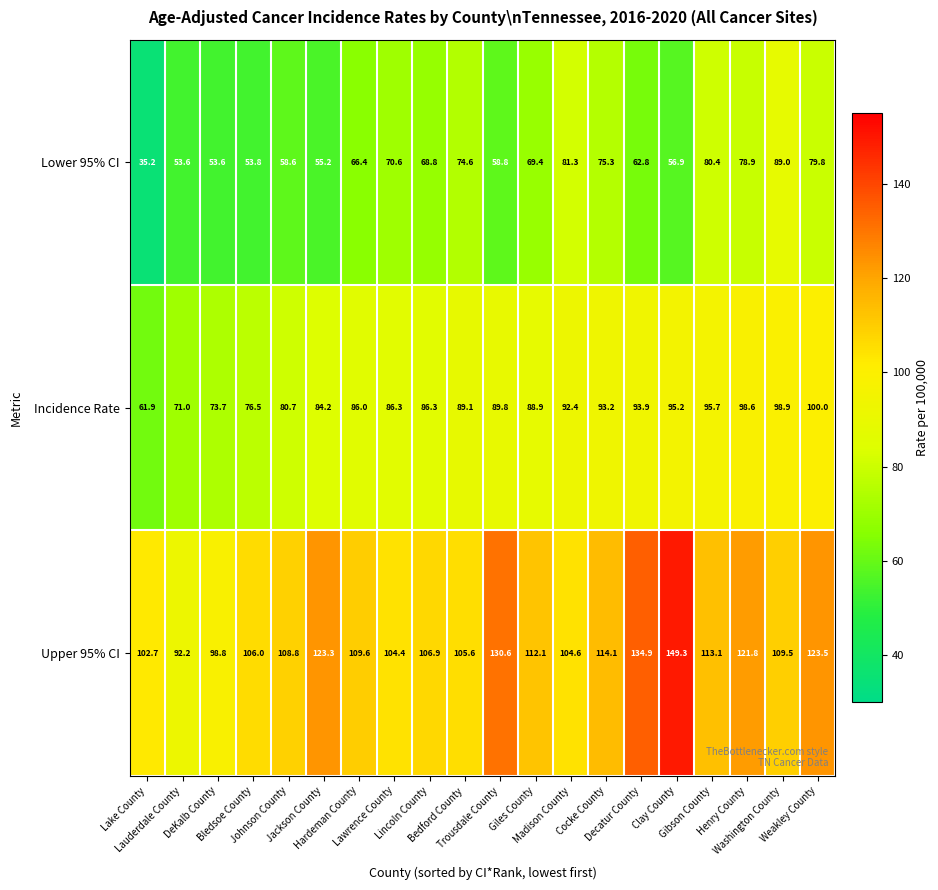

Which series has the widest spread of values?

Upper 95% CI